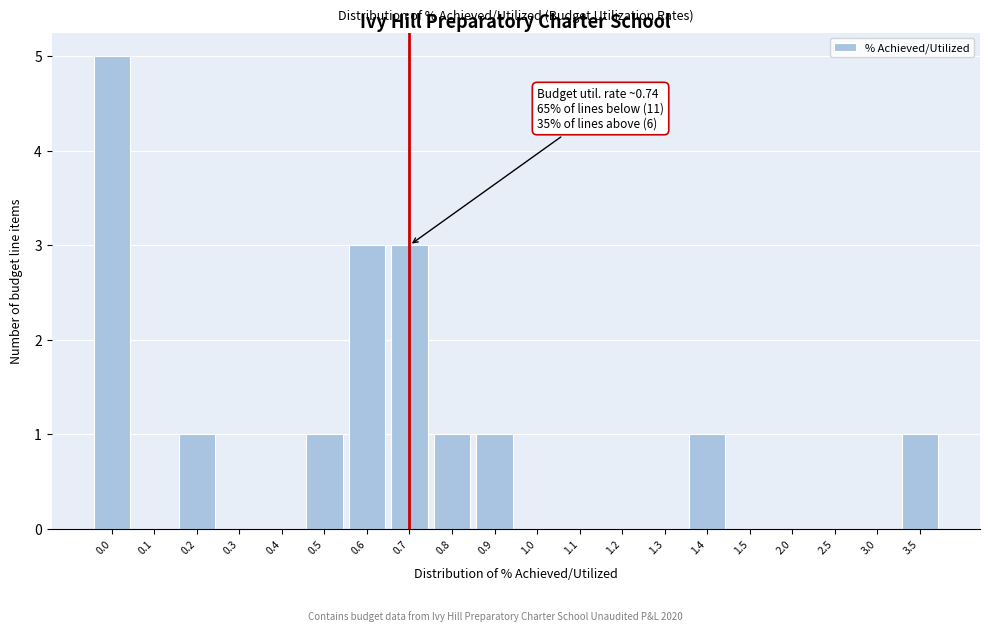

Reading left to right, extract all data points from this chart.

0.0=5	0.1=0	0.2=1	0.3=0	0.4=0	0.5=1	0.6=3	0.7=3	0.8=1	0.9=1	1.0=0	1.1=0	1.2=0	1.3=0	1.4=1	1.5=0	2.0=0	2.5=0	3.0=0	3.5=1